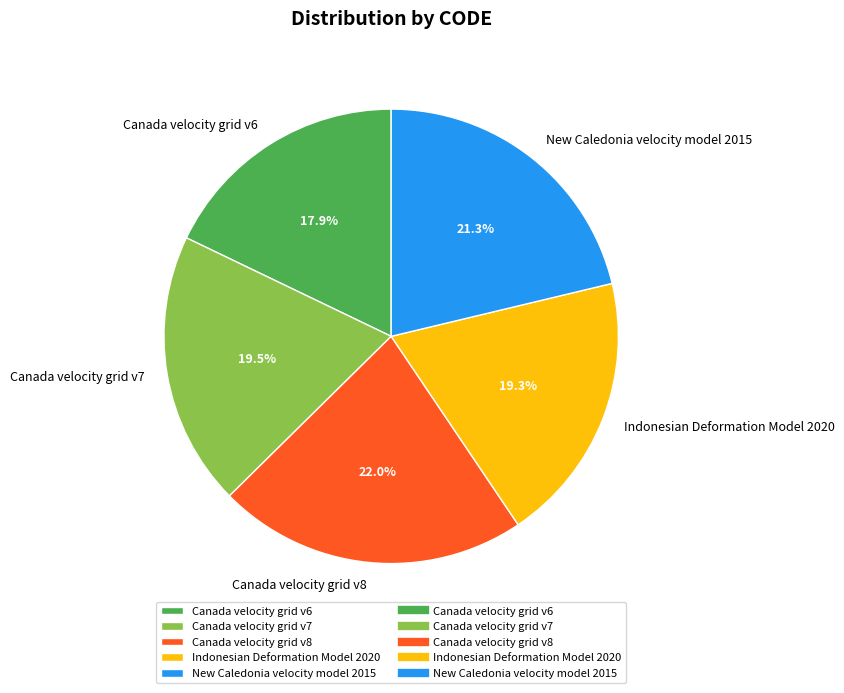

To the nearest percent, what percentage of the pie is Indonesian Deformation Model 2020?

19%